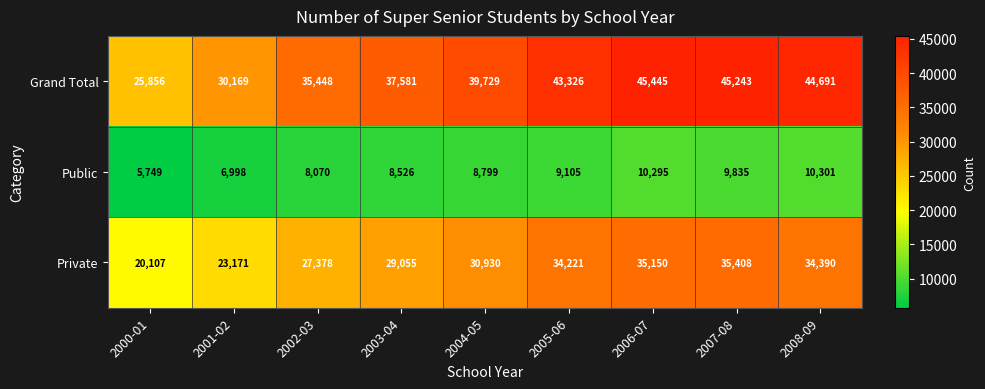

What is the greatest value displayed?

45445